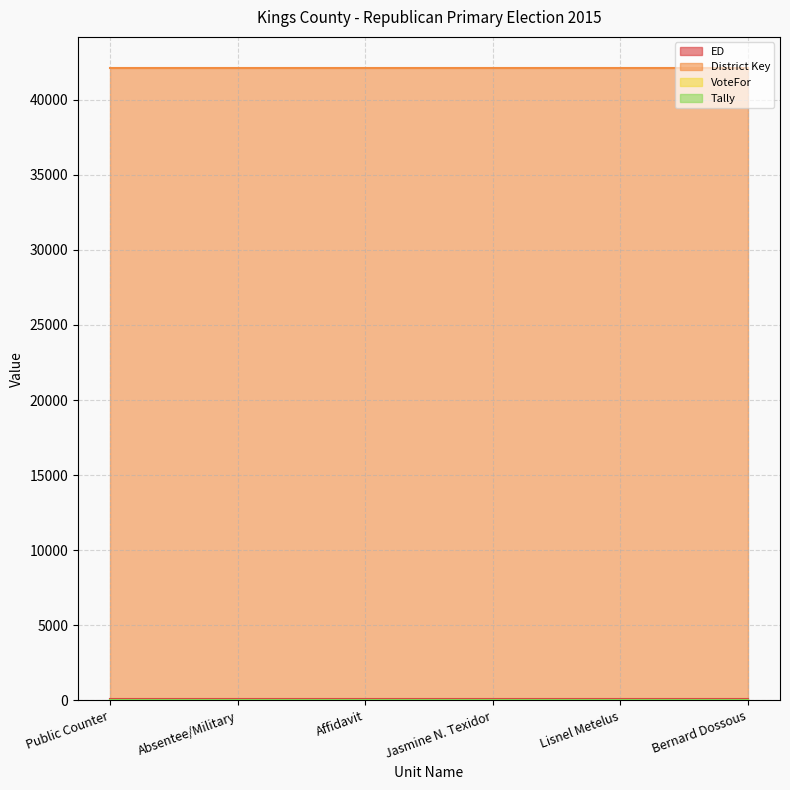

How many distinct data groups are displayed?

4